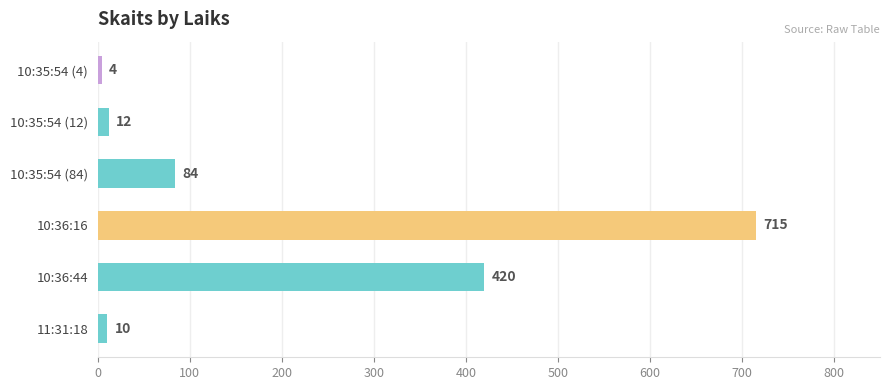

What is the approximate value at 10:36:16?

715